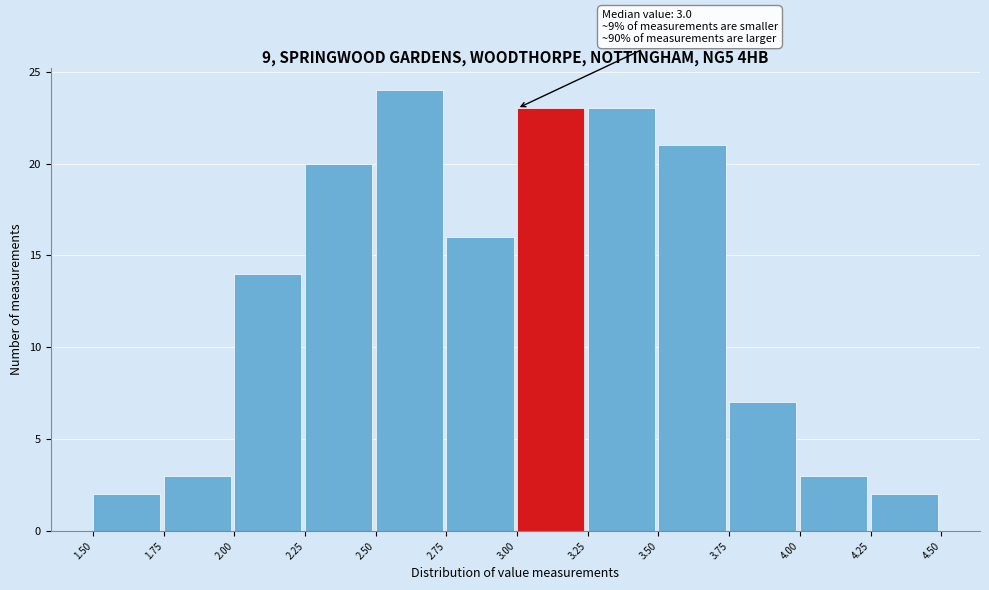

Over which range of the x-axis is the bar tallest?

2.50 to 2.75